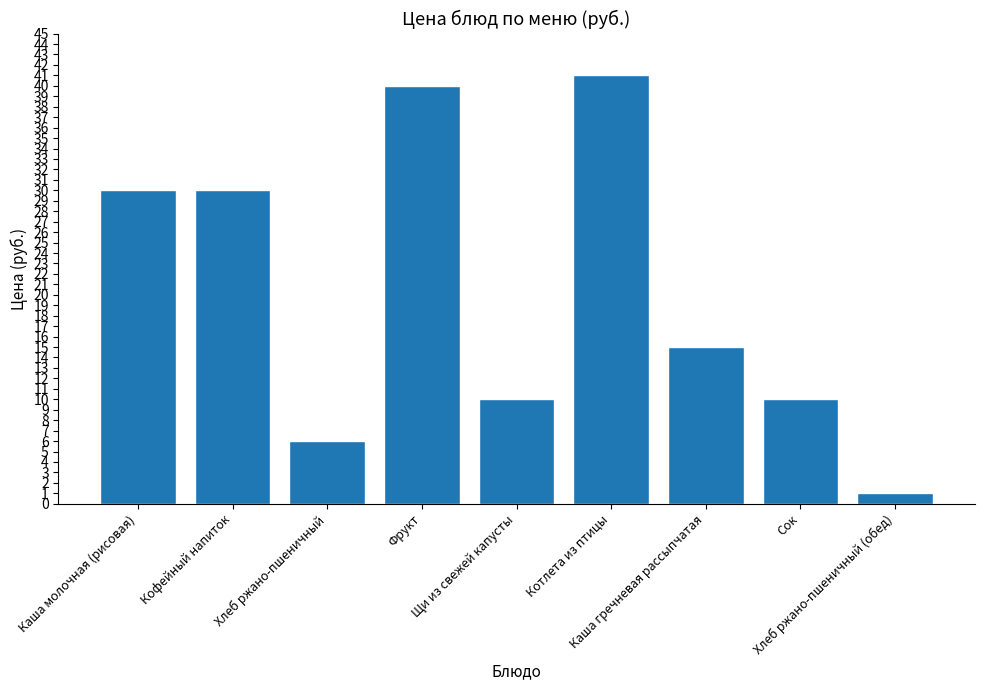

Between Каша гречневая рассыпчатая and Кофейный напиток, which is larger?

Кофейный напиток